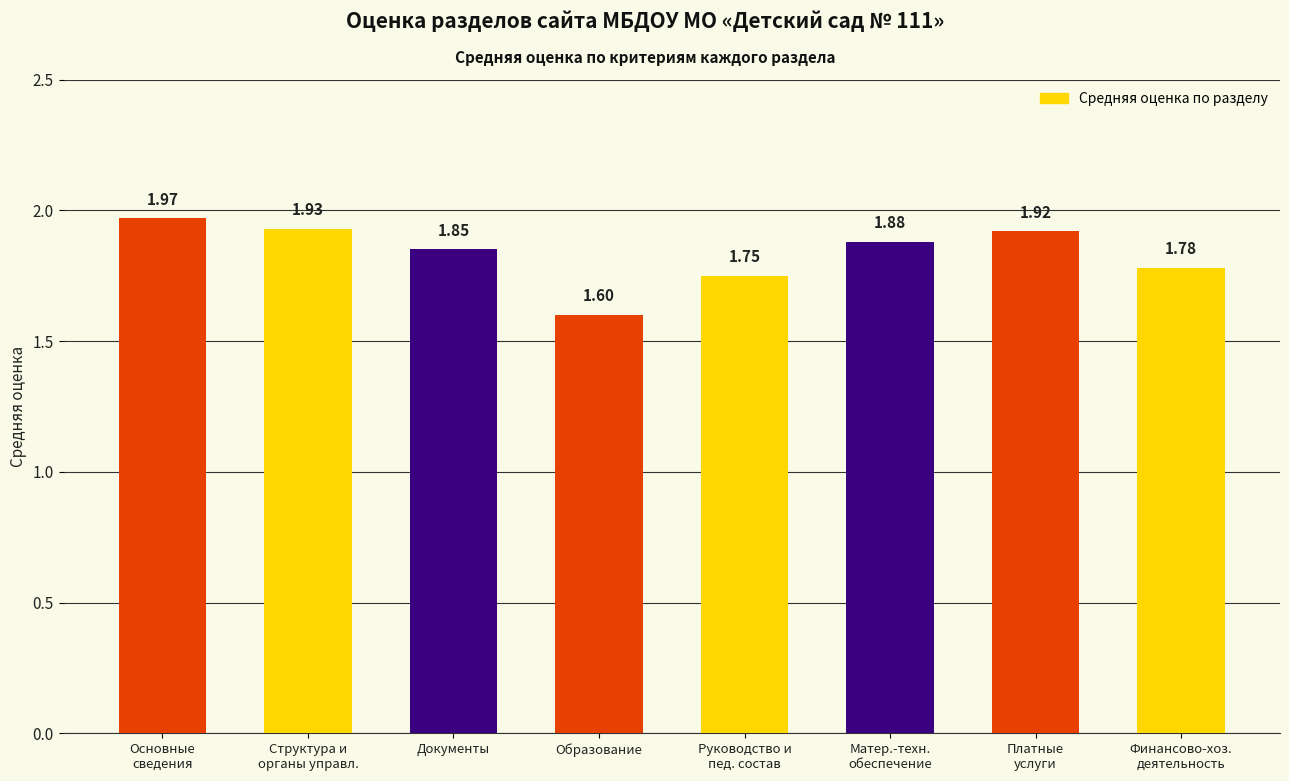

What is the change in value from Матер.-техн.
обеспечение to Финансово-хоз.
деятельность?

-0.1